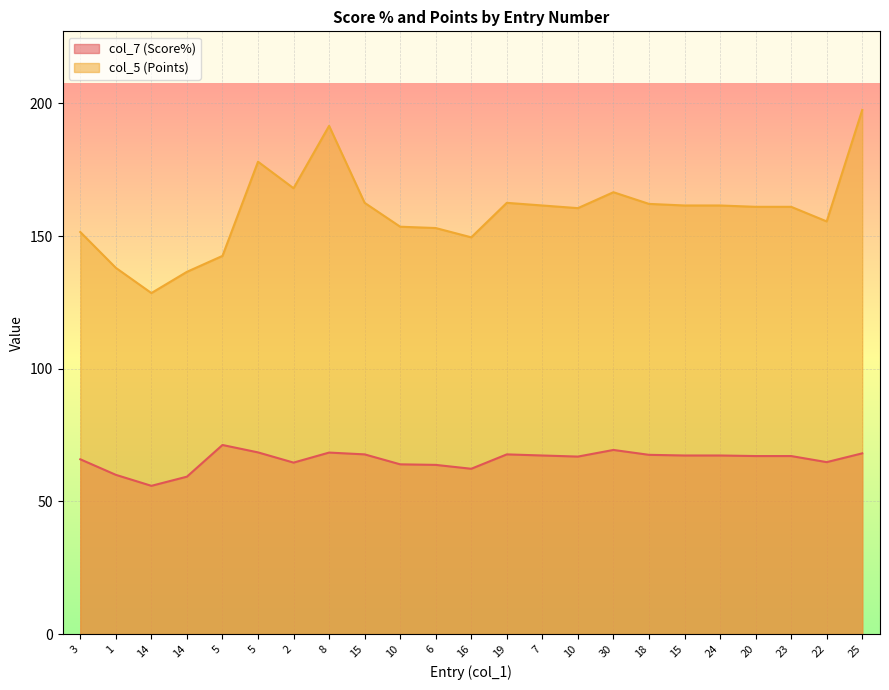

Is the value of col_7 (Score%) at 3 greater than the value of col_5 (Points) at 16?

No